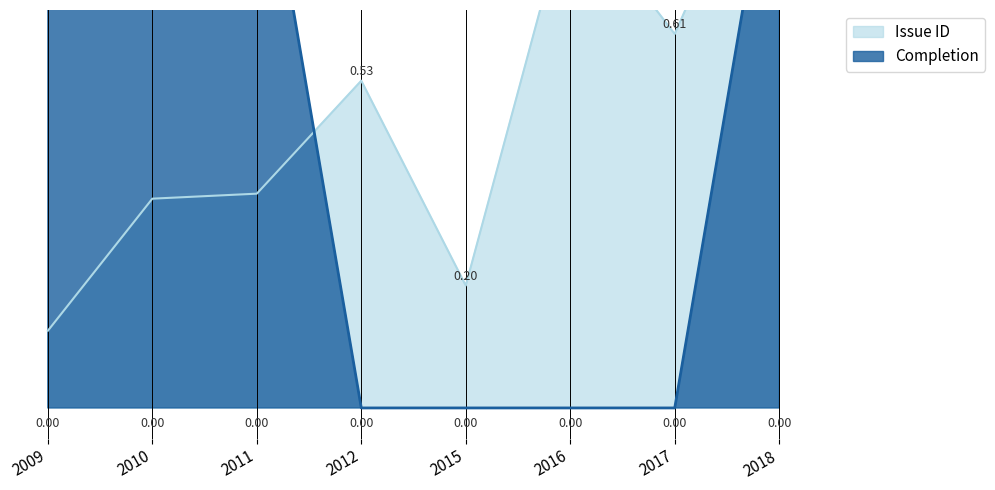

Between 2012 and 2018, which is larger?

2018